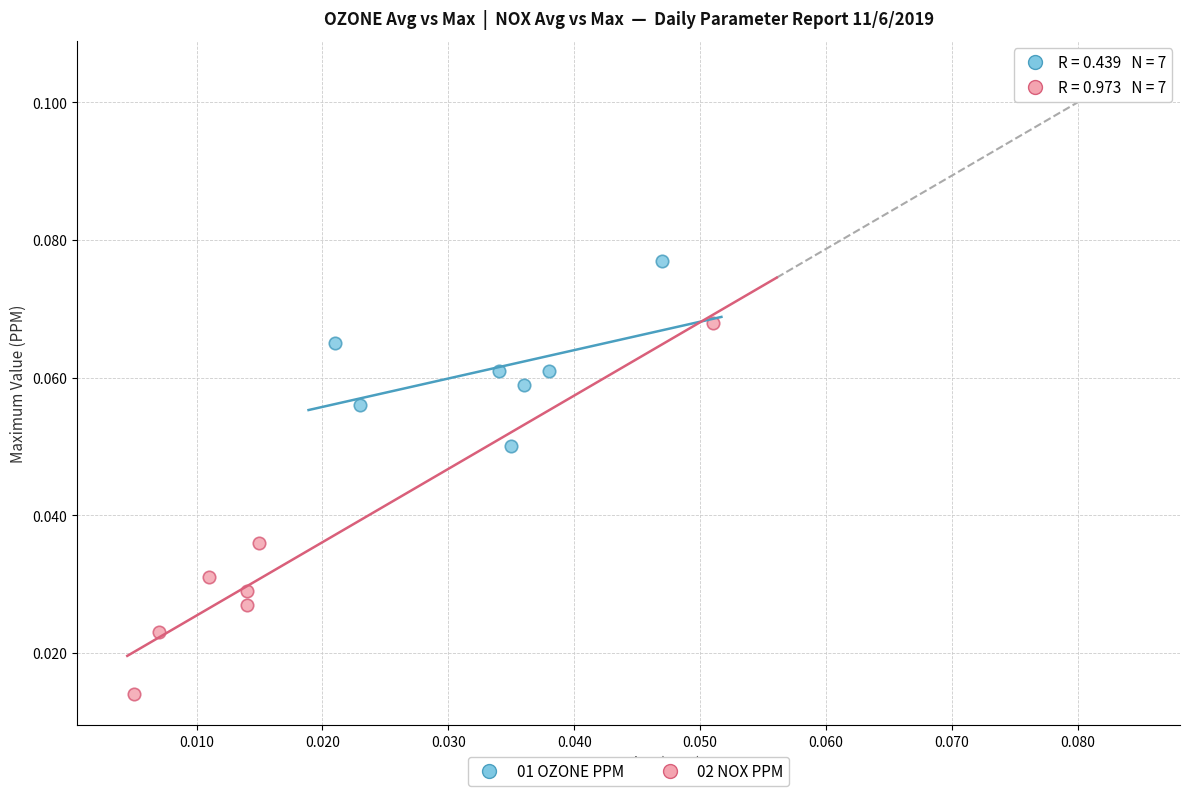

Which series contains the highest Y value?

01 OZONE PPM